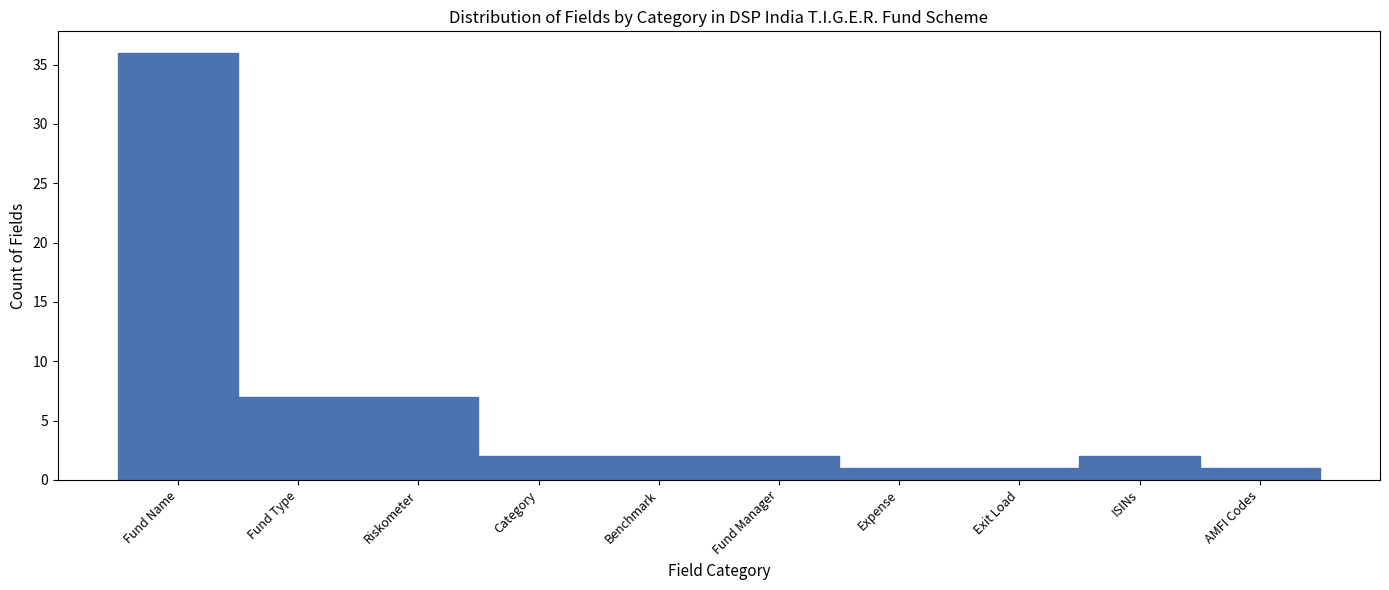

Reading left to right, transcribe all the data shown in this chart.

Fund Name=36	Fund Type=7	Riskometer=7	Category=2	Benchmark=2	Fund Manager=2	Expense=1	Exit Load=1	ISINs=2	AMFI Codes=1